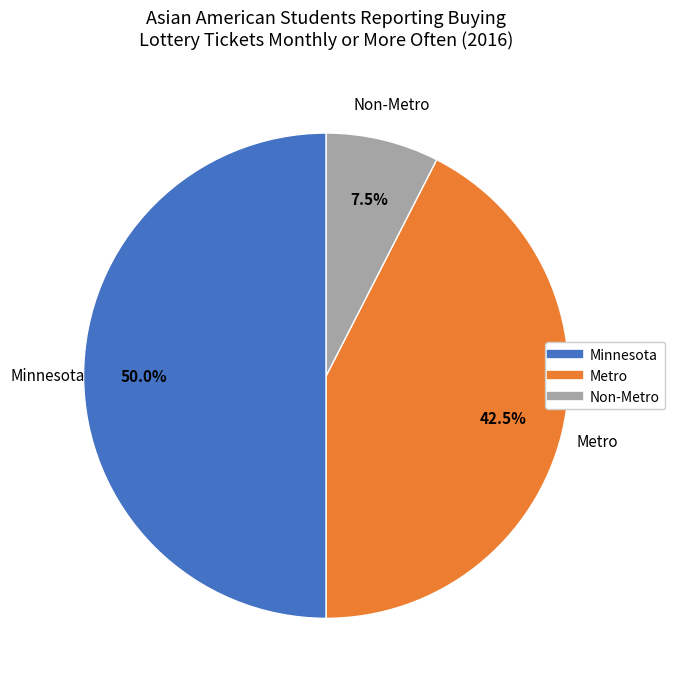

The Minnesota slice represents 58% of the pie. True or false?

False